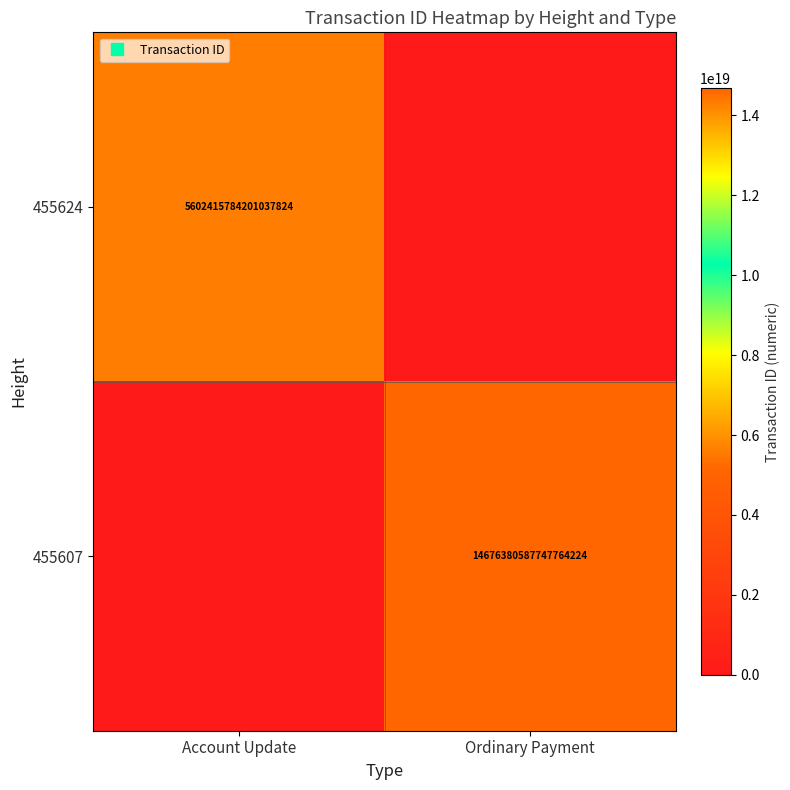

What is the difference between the 455607 values at Ordinary Payment and Account Update?

14676380587747764224